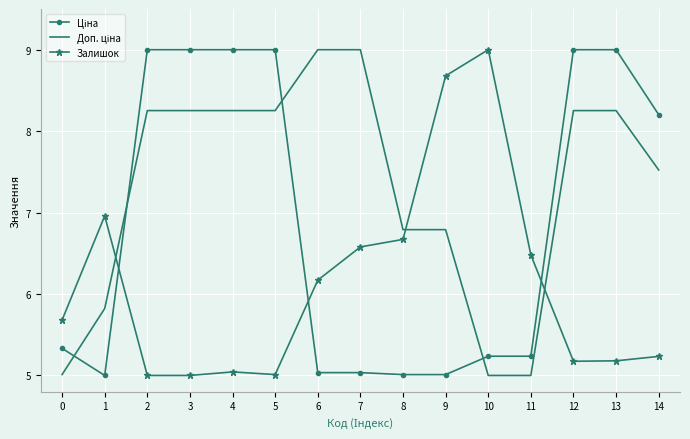

The value of Залишок at 9 is 5.2. True or false?

False